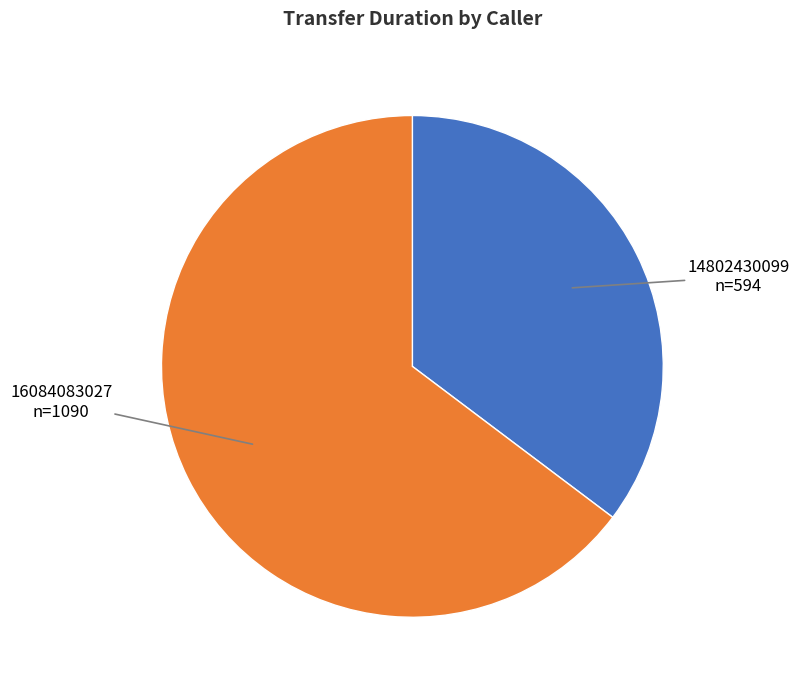

Does any single category account for the majority?

Yes